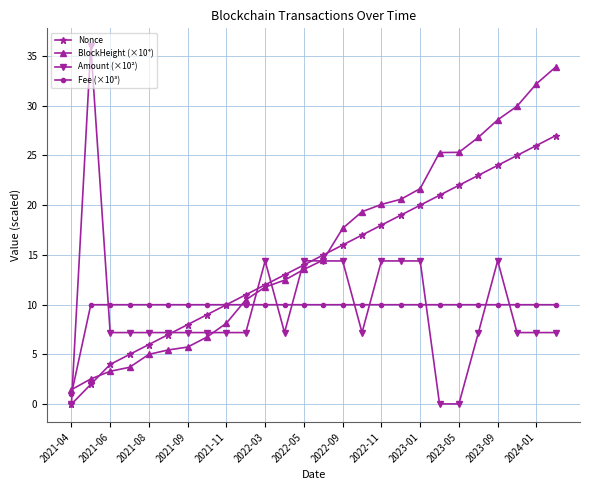

List the series in order of their peak value, lowest first.

Fee (×10³), Nonce, BlockHeight (×10⁴), Amount (×10²)